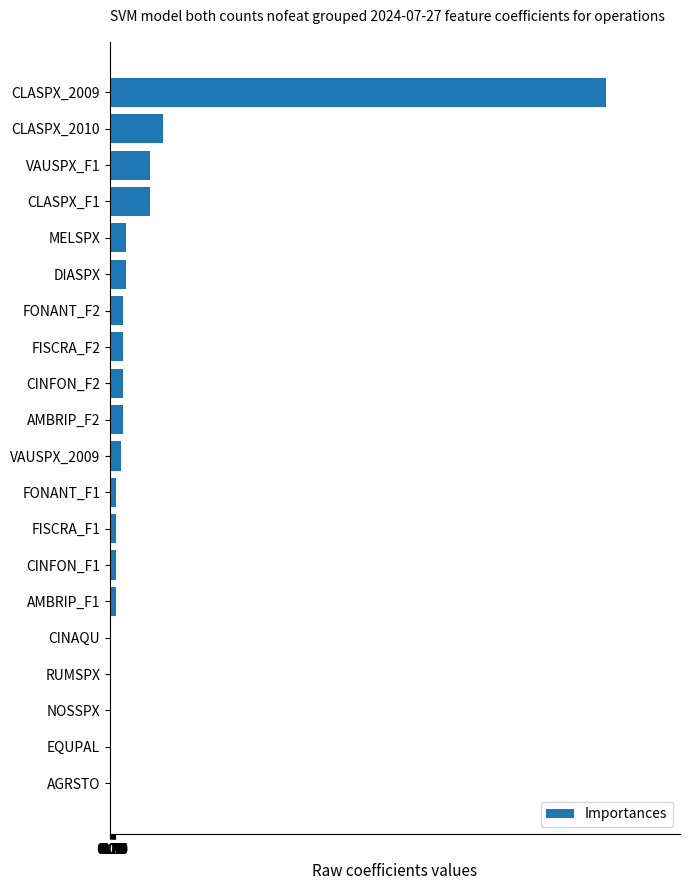

What is the average value?

3.5